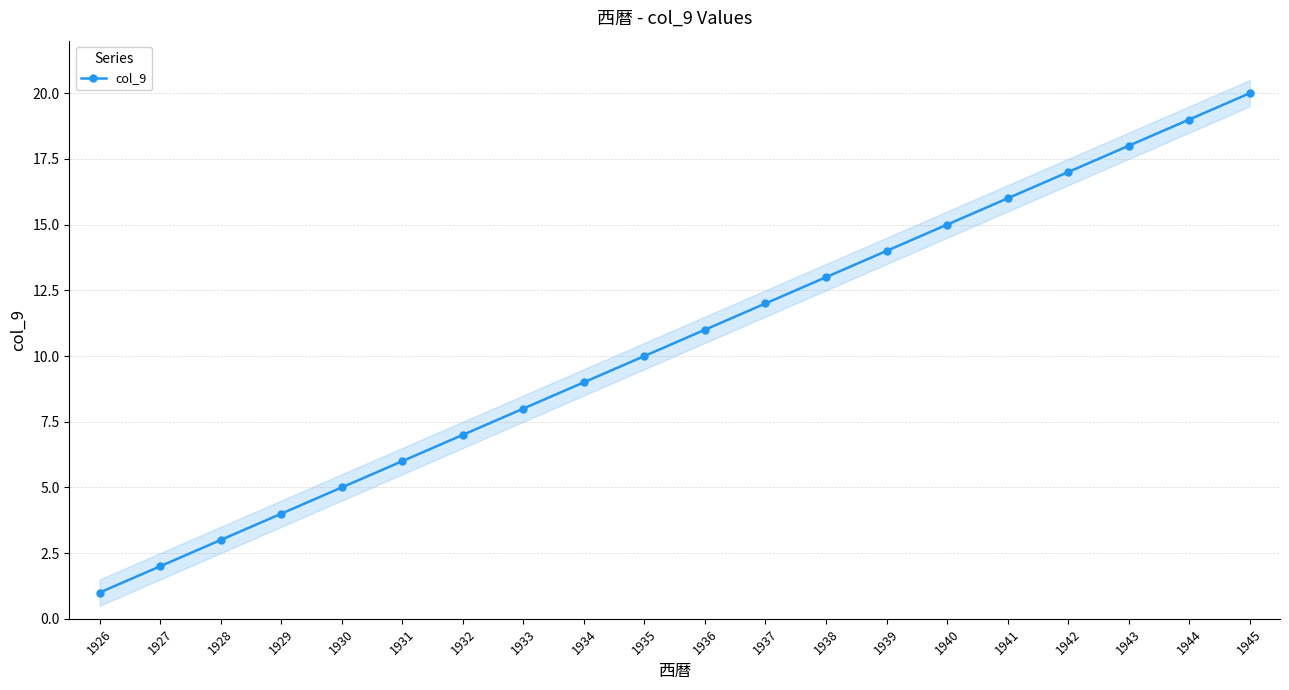

Where is the data nearest to the value 10?

1935